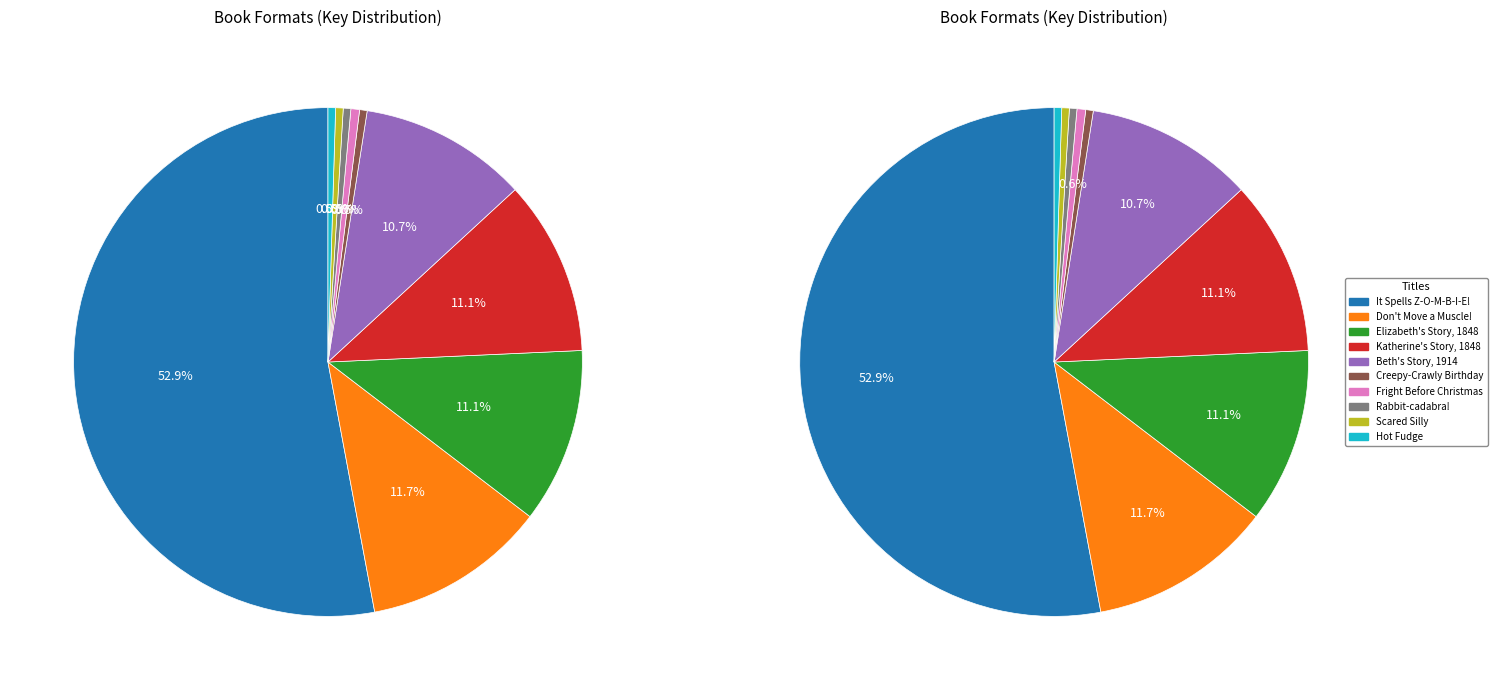

Does any single category account for the majority?

Yes